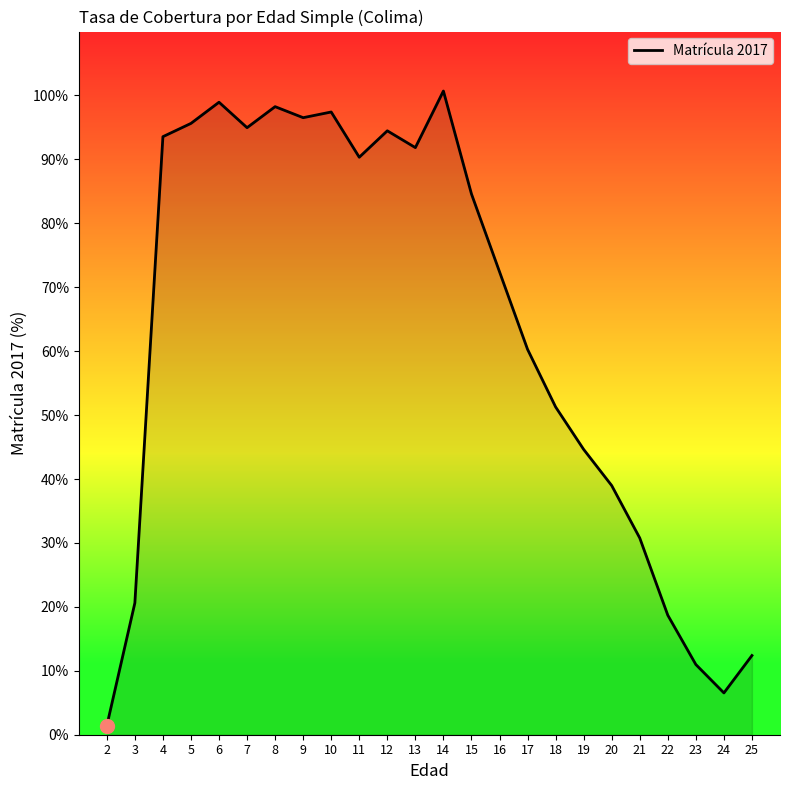

What is the change in value from 9 to 22?

-77.8